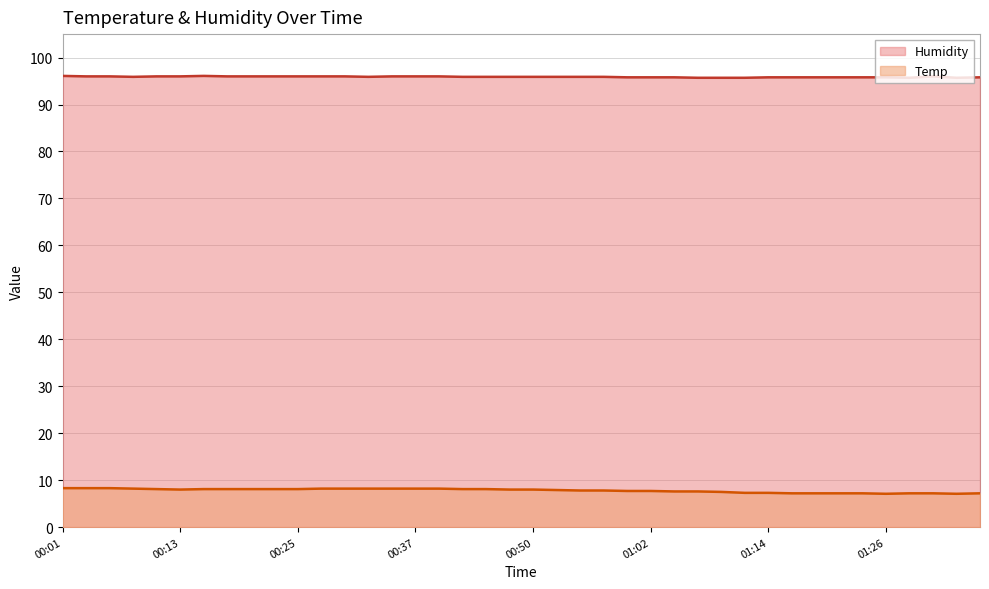

What is the approximate value of Temp at 00:47?

8.0